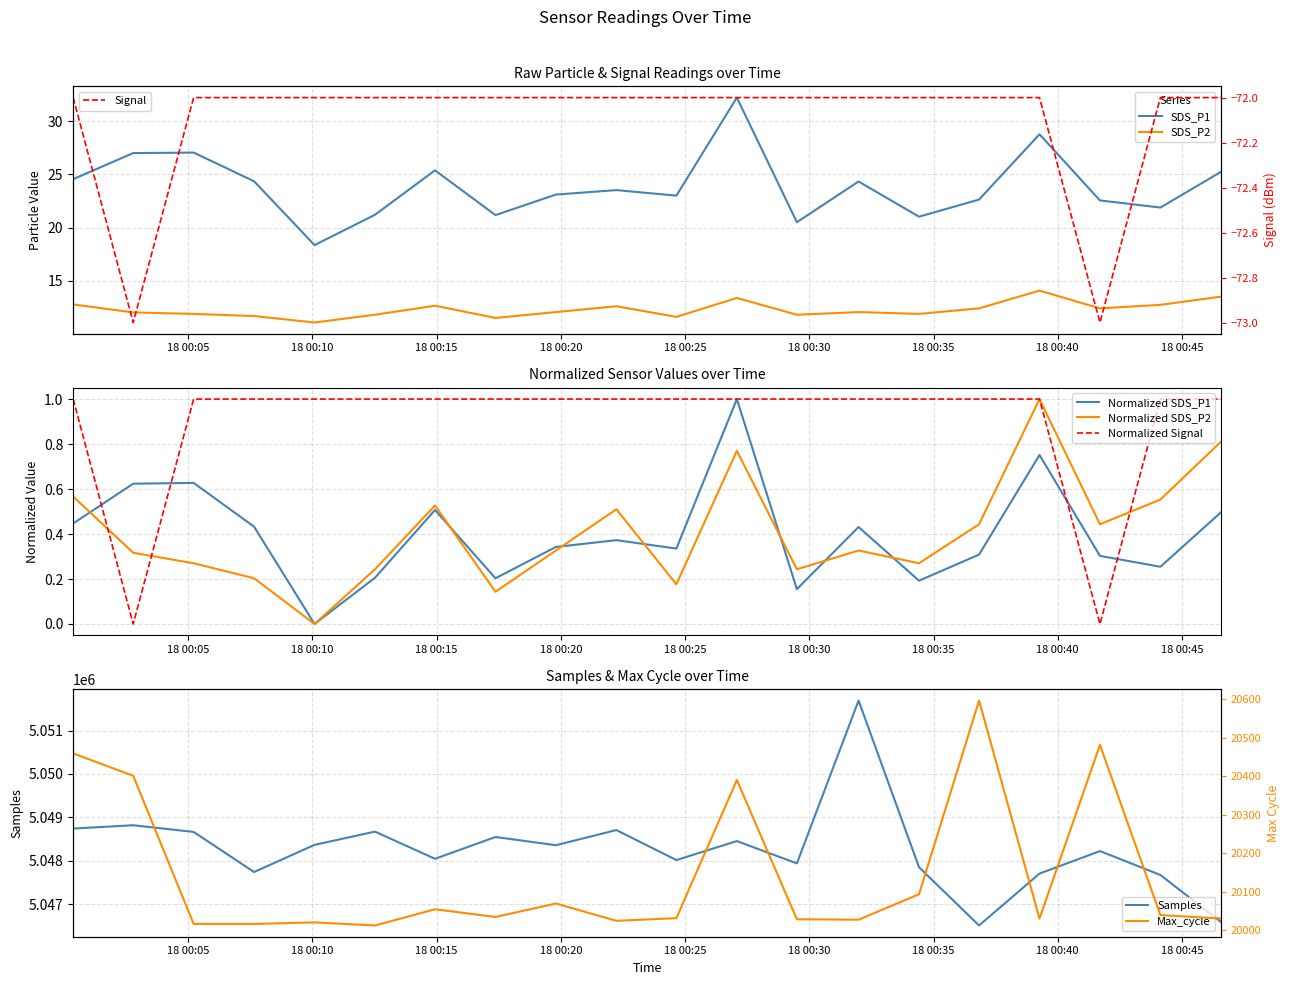

How many data points does each series have?

20